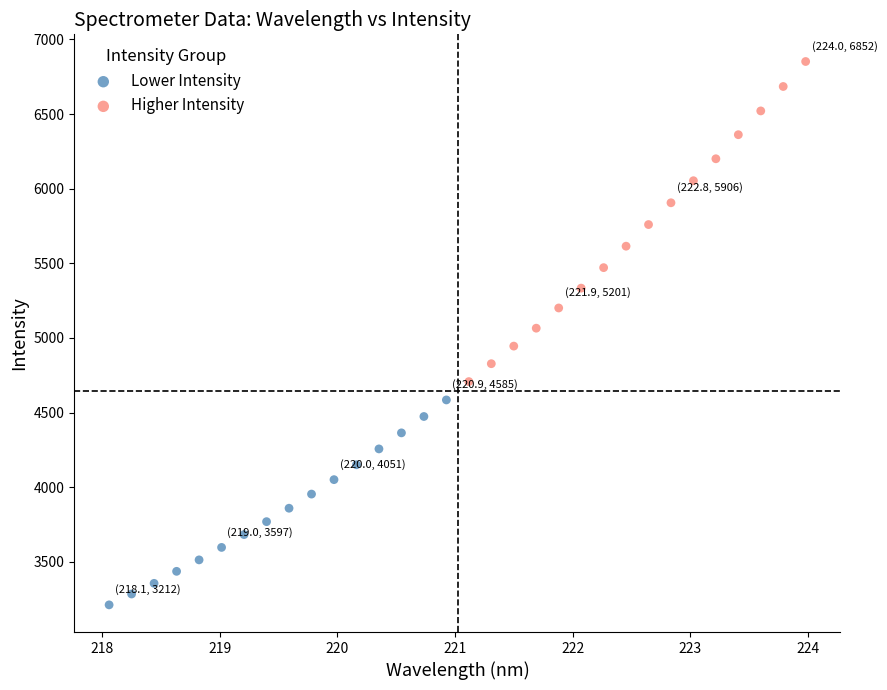

Which series contains the lowest Y value?

Lower Intensity